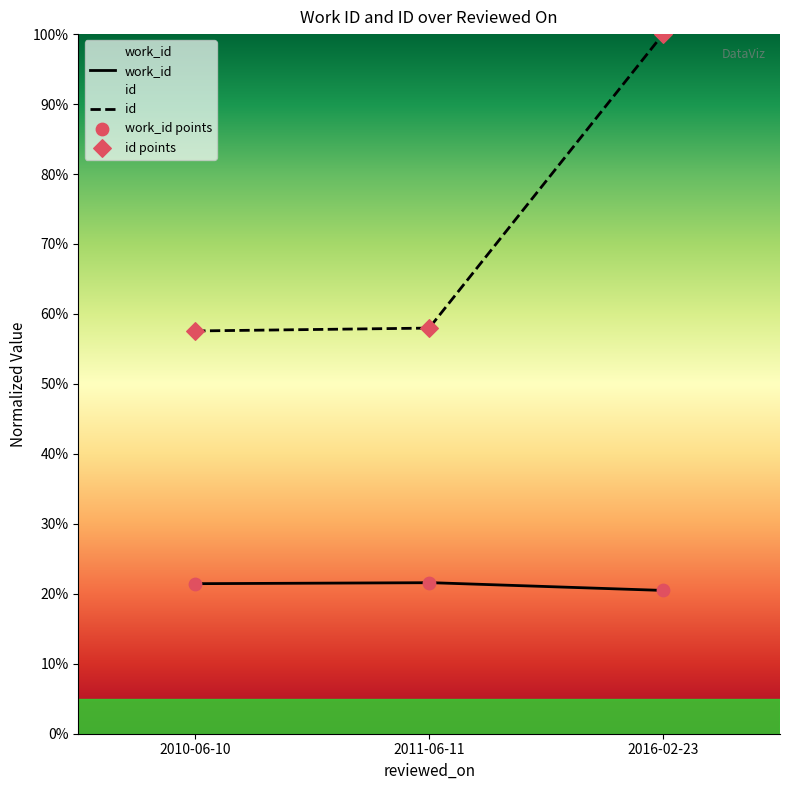

Is the value of work_id at 2016-02-23 greater than the value of id at 2011-06-11?

No